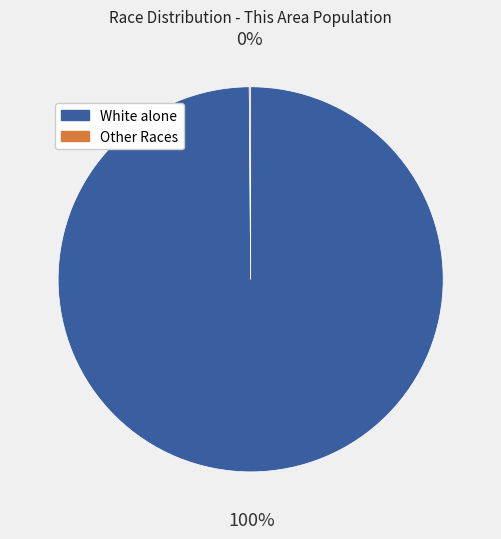

Is there any slice that represents more than half of the pie?

Yes